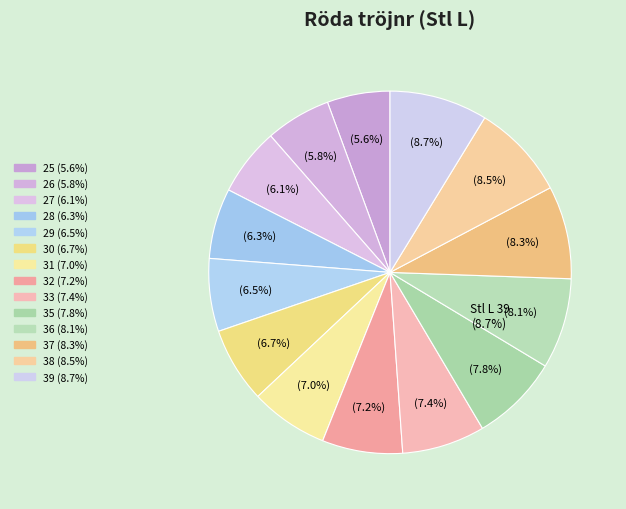

What percentage is the 32 slice, to the nearest percent?

7%